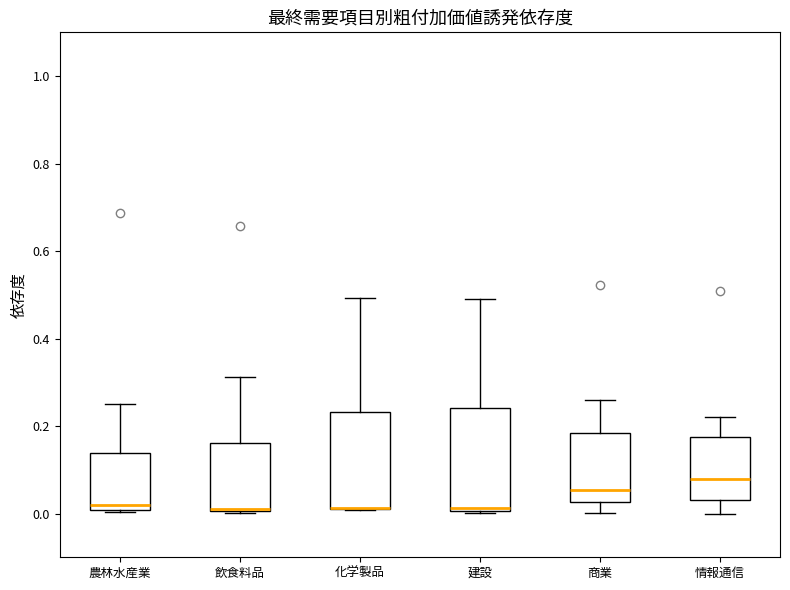

Reading left to right, read every box against the y-axis: the position of its median line, the range the box covers, and the ends of its whiskers. The values are not printed on the chart, so give them approximately, as read against the axis.

農林水産業: median 0.02, box 0.00 to 0.14, whiskers 0.00 to 0.26
飲食料品: median 0.00 (drawn on the box's lower edge), box 0.00 to 0.16, whiskers 0.00 to 0.32
化学製品: median 0.02 (drawn on the box's lower edge), box 0.02 to 0.24, whiskers 0.00 to 0.50
建設: median 0.02, box 0.00 to 0.24, whiskers 0.00 (just below the box's lower edge) to 0.50
商業: median 0.06, box 0.02 to 0.18, whiskers 0.00 to 0.26
情報通信: median 0.08, box 0.04 to 0.18, whiskers 0.00 to 0.22